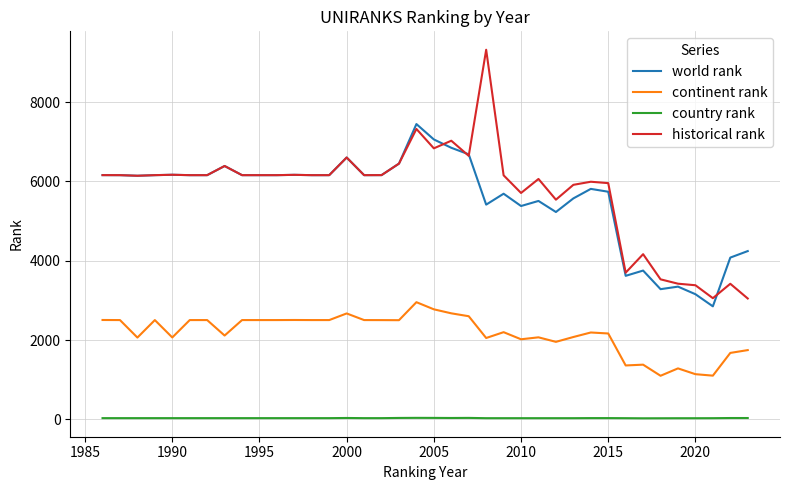

True or false: continent rank and country rank cross at least once.

False